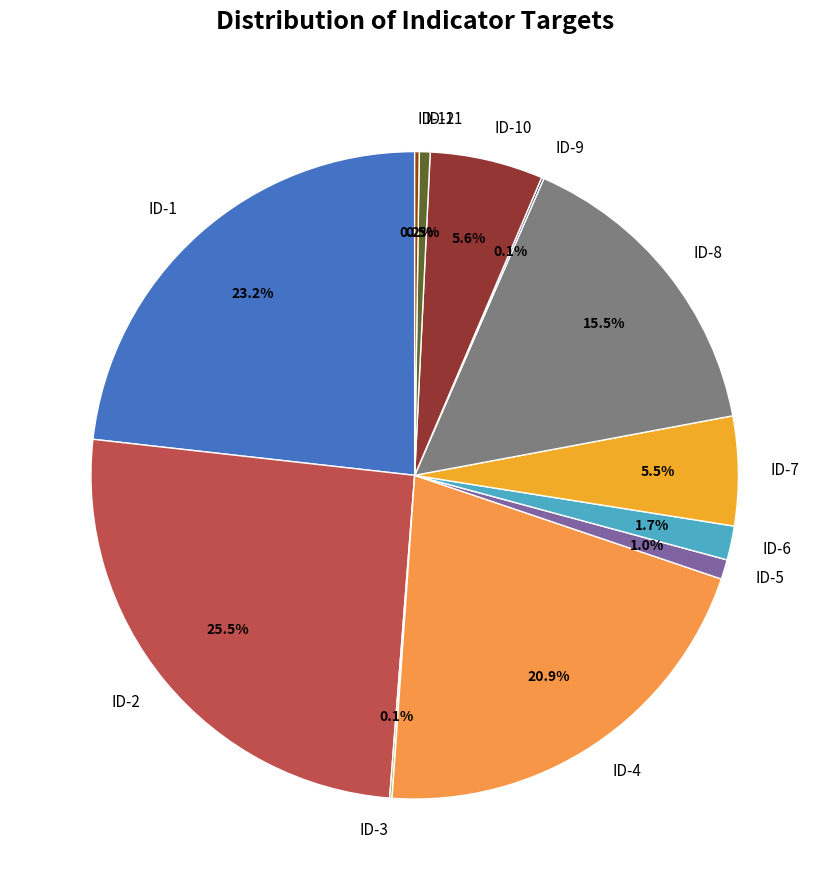

True or false: ID-10 accounts for 19% of the total.

False